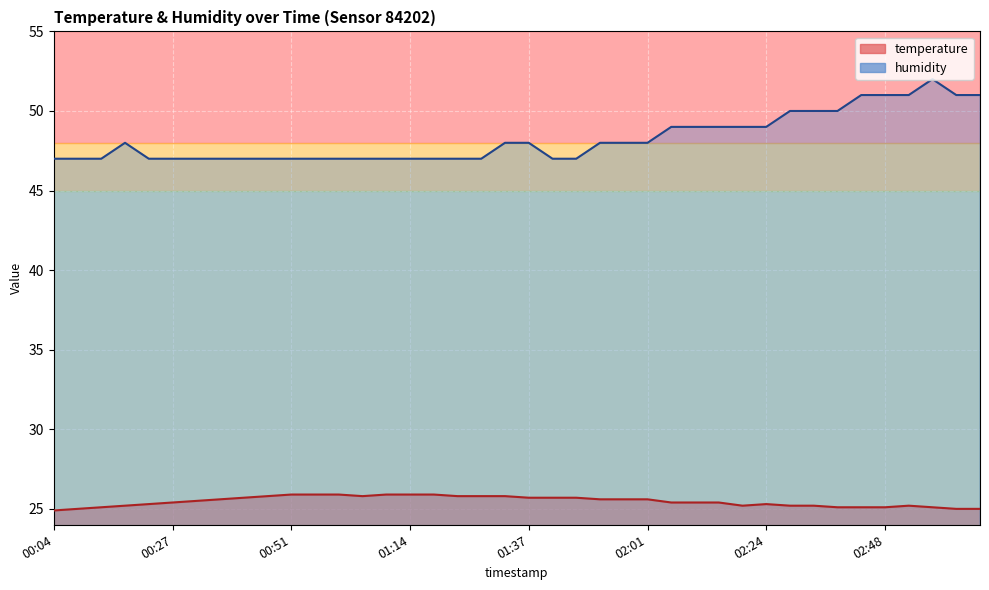

List the series in order of their peak value, highest first.

humidity, temperature